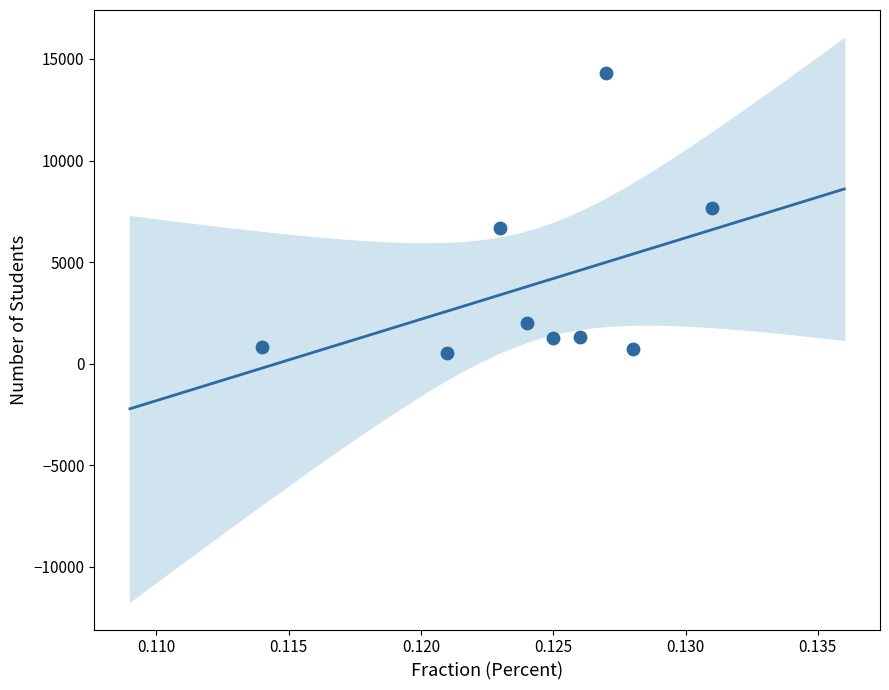

What is the average Y value?

3926